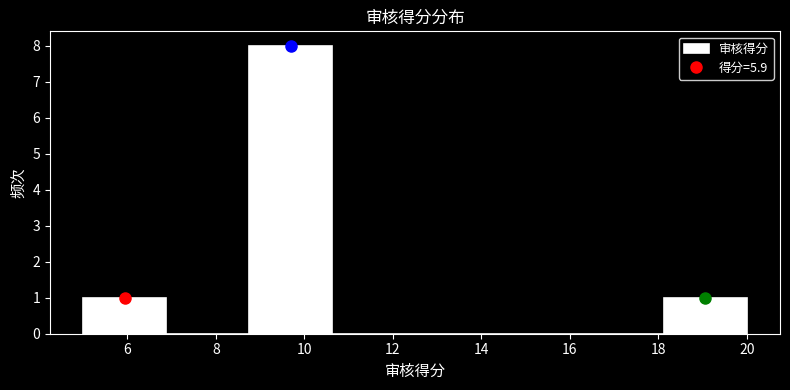

Reading left to right, transcribe this chart: for each bar, give the range it covers on the x-axis and its height. Neither the bar edges nor the heights are printed on the chart, so give them approximately, as read against the axes.

5.0 to 6.8: 1
6.8 to 8.8: 0
8.8 to 10.6: 8
10.6 to 12.6: 0
12.6 to 14.4: 0
14.4 to 16.2: 0
16.2 to 18.2: 0
18.2 to 20.0: 1